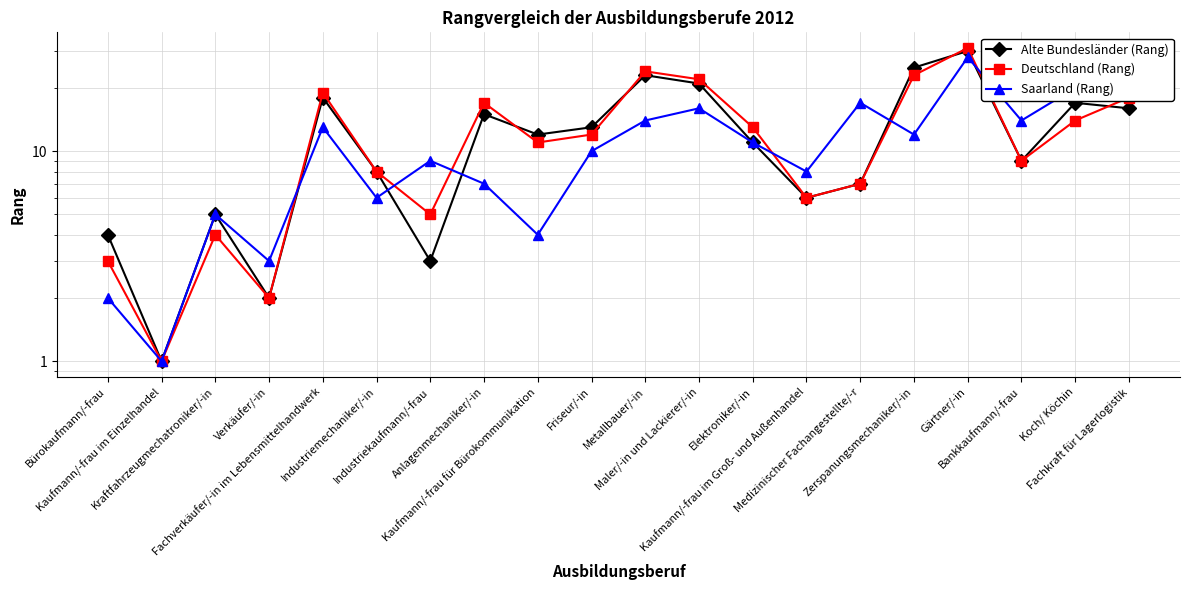

Reading right to left, what are all the values shown in this chart?

Alte Bundesländer (Rang): Fachkraft für Lagerlogistik=16	Koch/ Köchin=17	Bankkaufmann/-frau=9	Gärtner/-in=30	Zerspanungsmechaniker/-in=25	Medizinischer Fachangestellte/-r=7	Kaufmann/-frau im Groß- und Außenhandel=6	Elektroniker/-in=11	Maler/-in und Lackierer/-in=21	Metallbauer/-in=23	Friseur/-in=13	Kaufmann/-frau für Bürokommunikation=12	Anlagenmechaniker/-in=15	Industriekaufmann/-frau=3	Industriemechaniker/-in=8	Fachverkäufer/-in im Lebensmittelhandwerk=18	Verkäufer/-in=2	Kraftfahrzeugmechatroniker/-in=5	Kaufmann/-frau im Einzelhandel=1	Bürokaufmann/-frau=4
Deutschland (Rang): Fachkraft für Lagerlogistik=18	Koch/ Köchin=14	Bankkaufmann/-frau=9	Gärtner/-in=31	Zerspanungsmechaniker/-in=23	Medizinischer Fachangestellte/-r=7	Kaufmann/-frau im Groß- und Außenhandel=6	Elektroniker/-in=13	Maler/-in und Lackierer/-in=22	Metallbauer/-in=24	Friseur/-in=12	Kaufmann/-frau für Bürokommunikation=11	Anlagenmechaniker/-in=17	Industriekaufmann/-frau=5	Industriemechaniker/-in=8	Fachverkäufer/-in im Lebensmittelhandwerk=19	Verkäufer/-in=2	Kraftfahrzeugmechatroniker/-in=4	Kaufmann/-frau im Einzelhandel=1	Bürokaufmann/-frau=3
Saarland (Rang): Fachkraft für Lagerlogistik=21	Koch/ Köchin=20	Bankkaufmann/-frau=14	Gärtner/-in=28	Zerspanungsmechaniker/-in=12	Medizinischer Fachangestellte/-r=17	Kaufmann/-frau im Groß- und Außenhandel=8	Elektroniker/-in=11	Maler/-in und Lackierer/-in=16	Metallbauer/-in=14	Friseur/-in=10	Kaufmann/-frau für Bürokommunikation=4	Anlagenmechaniker/-in=7	Industriekaufmann/-frau=9	Industriemechaniker/-in=6	Fachverkäufer/-in im Lebensmittelhandwerk=13	Verkäufer/-in=3	Kraftfahrzeugmechatroniker/-in=5	Kaufmann/-frau im Einzelhandel=1	Bürokaufmann/-frau=2